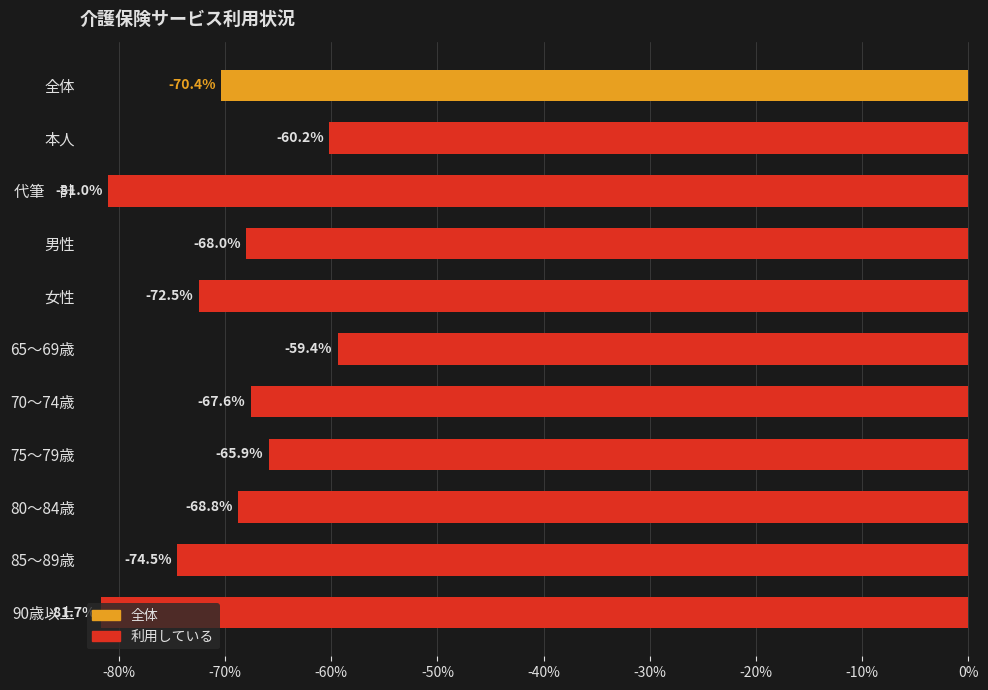

What is the average value?

-70.0